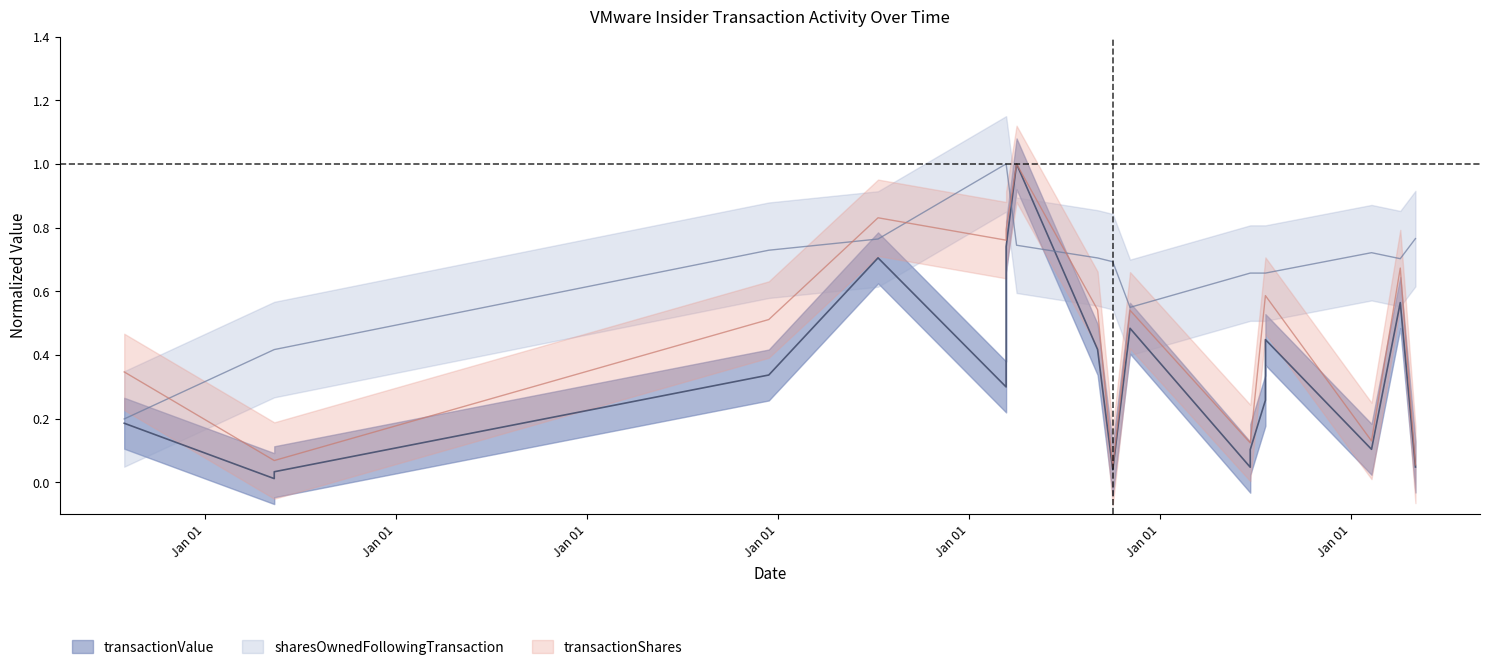

The value of sharesOwnedFollowingTransaction at 2019-11-05 is 0.5. True or false?

True